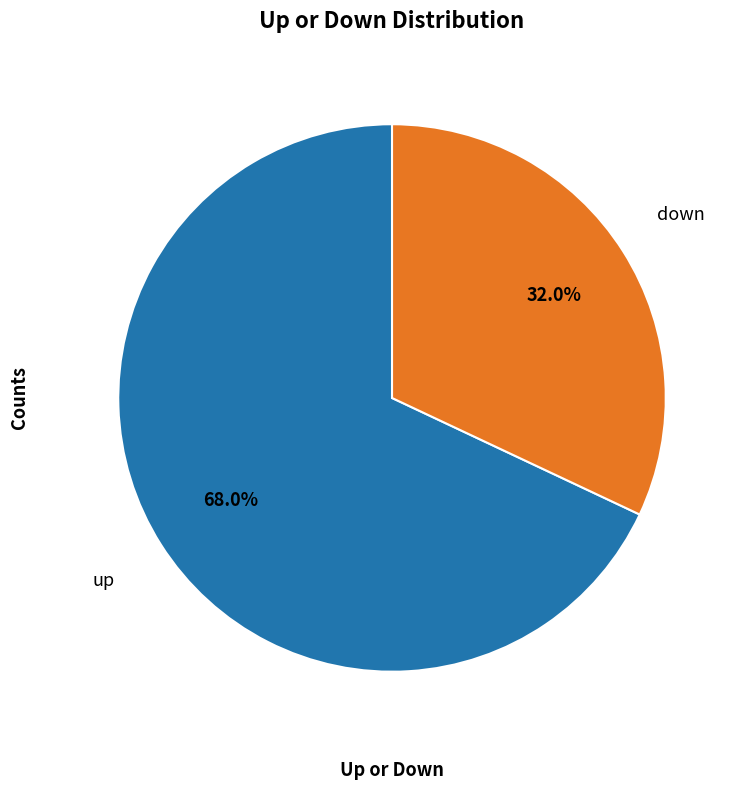

Is there any slice that represents more than half of the pie?

Yes